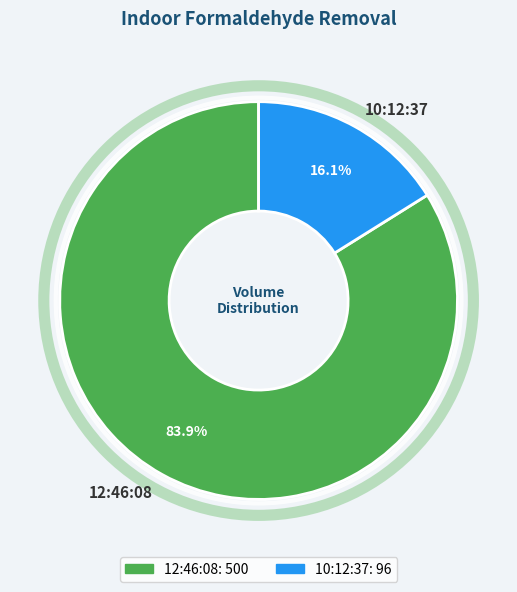

What percentage is the 10:12:37 slice, to the nearest percent?

16%